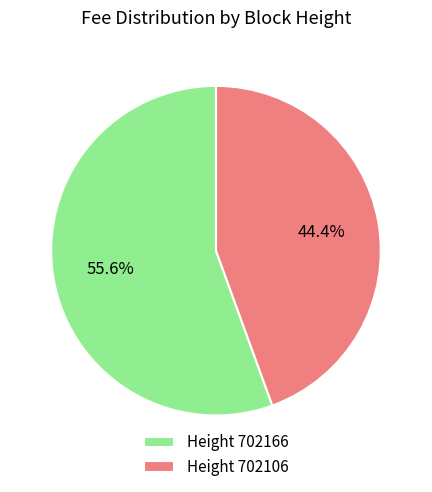

Is Height 702106 the majority of the pie?

No